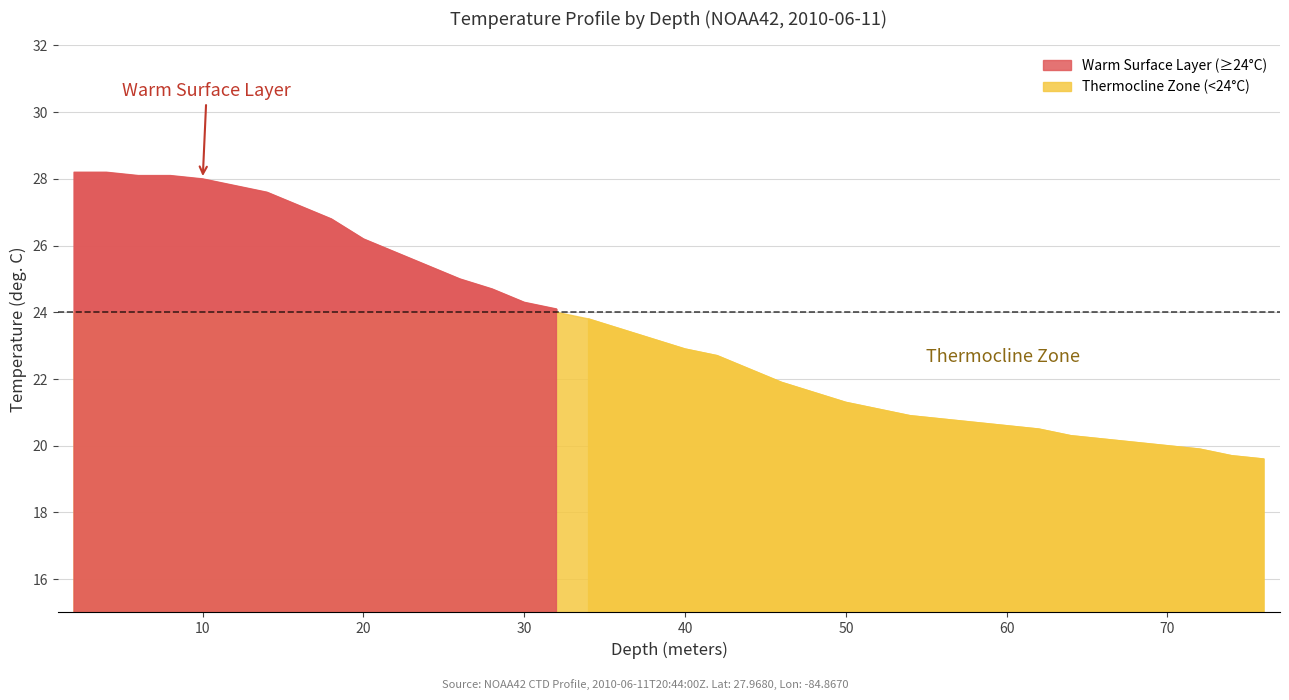

What is the smallest value displayed?

2.0